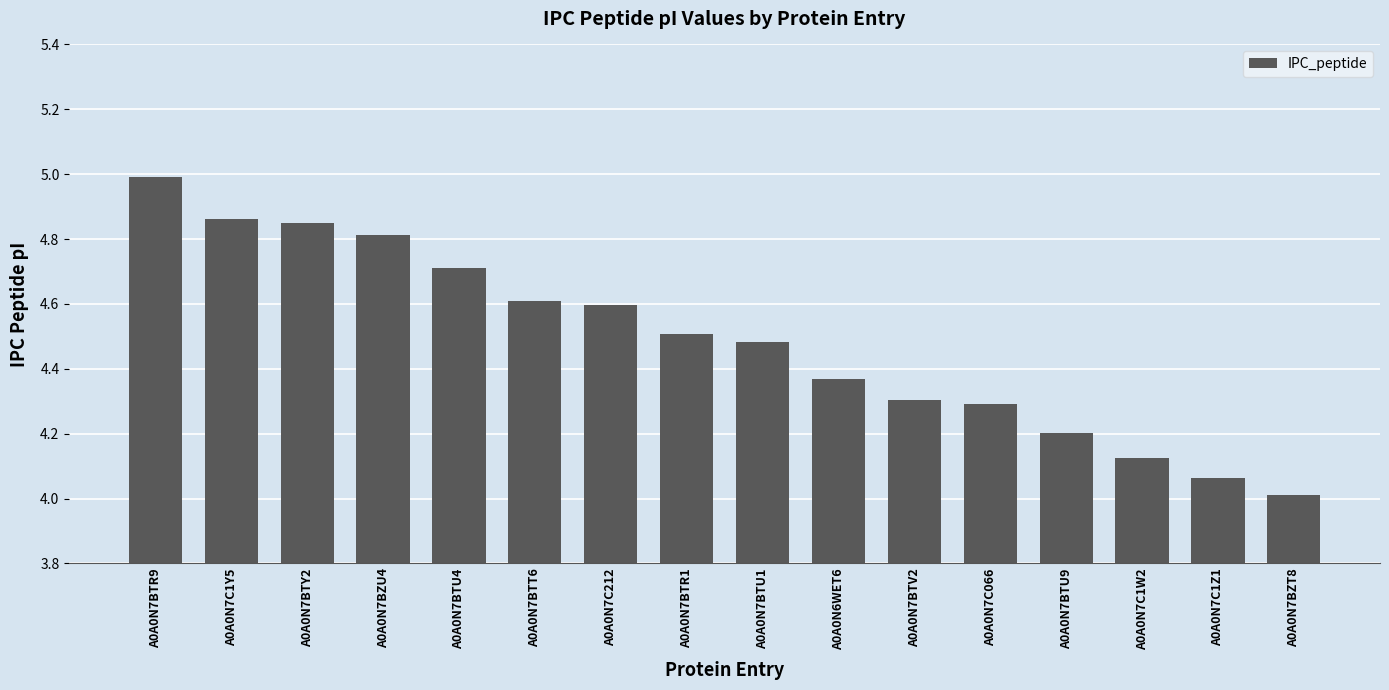

Read the value at A0A0N7BTR9.

5.0